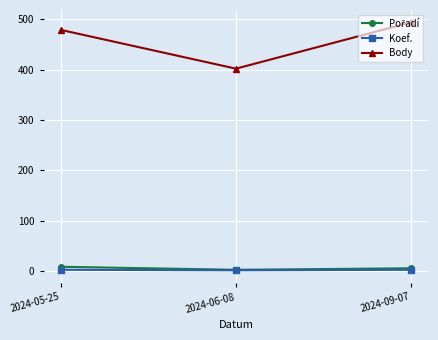

Rank the categories by Body value from highest to lowest.

2024-09-07, 2024-05-25, 2024-06-08